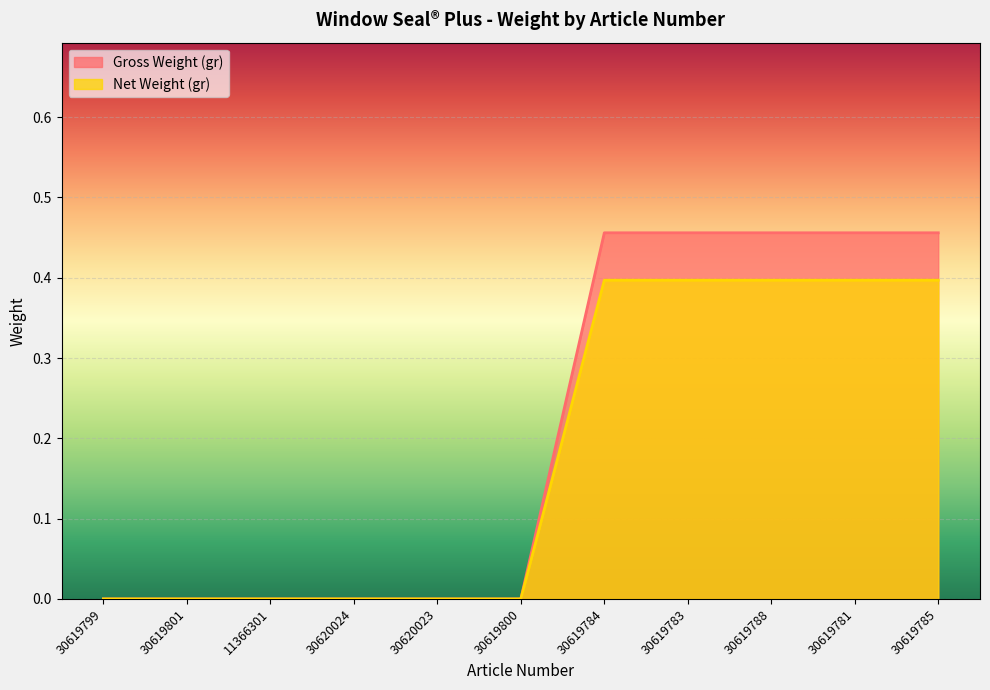

What is the spread (max minus min) of values at 30619781?

0.1